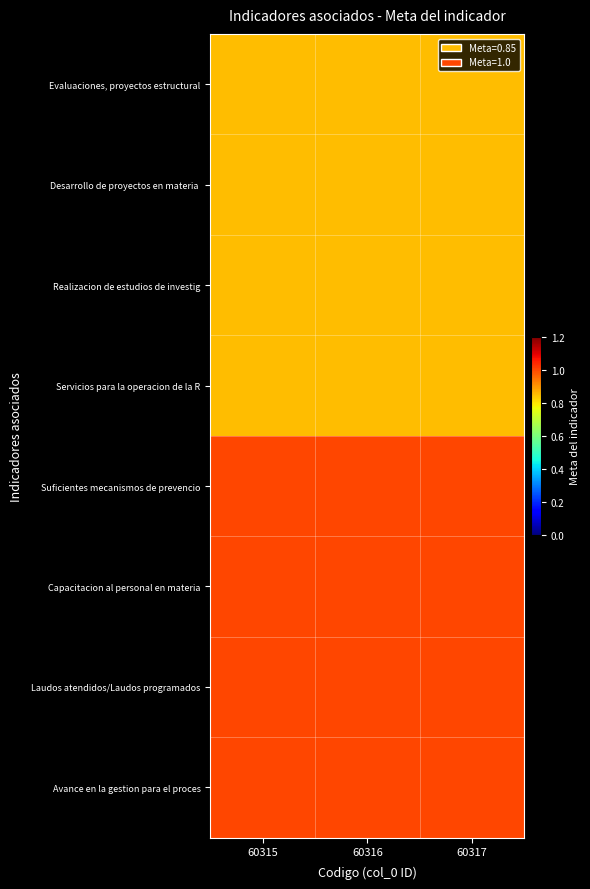

Which series has the largest range (max minus min)?

Evaluaciones, proyectos estructural